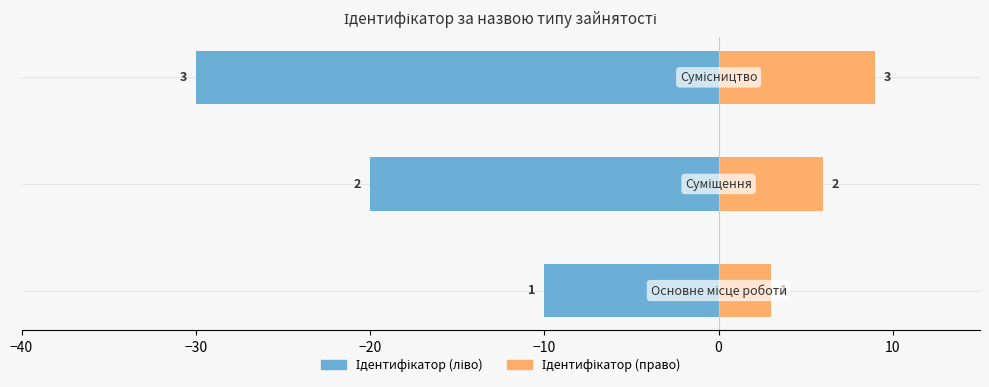

True or false: Ідентифікатор (право) has a value of 3 at −30.

False